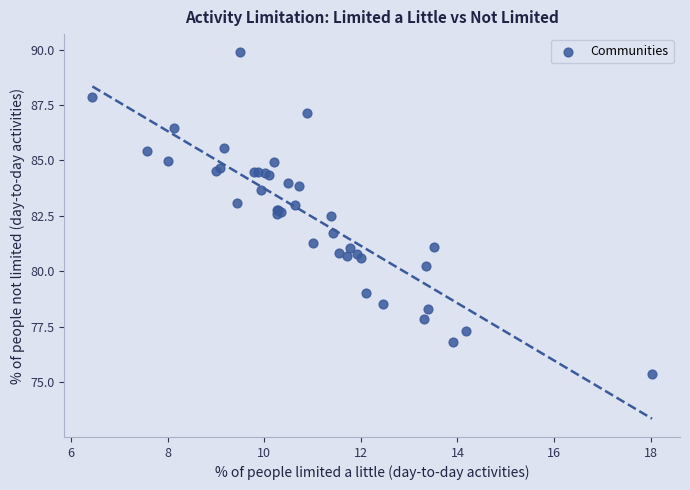

What Y value in the scatter plot is closest to 82?

81.7